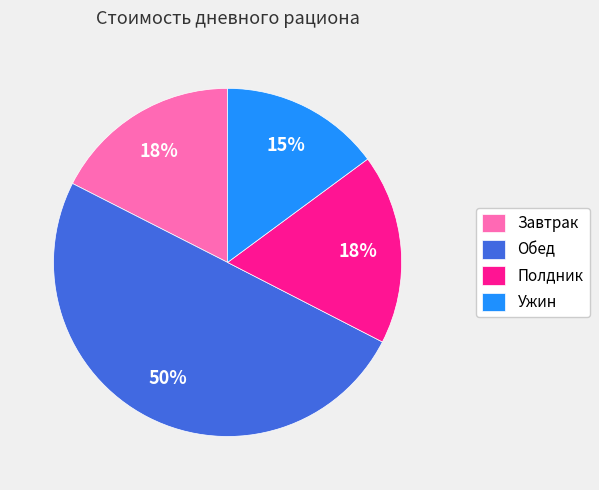

To the nearest percent, what is the average slice percentage?

25%